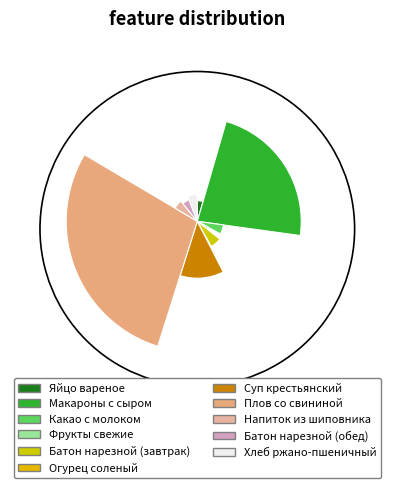

To the nearest percent, what percentage of the pie is Фрукты свежие?

3%